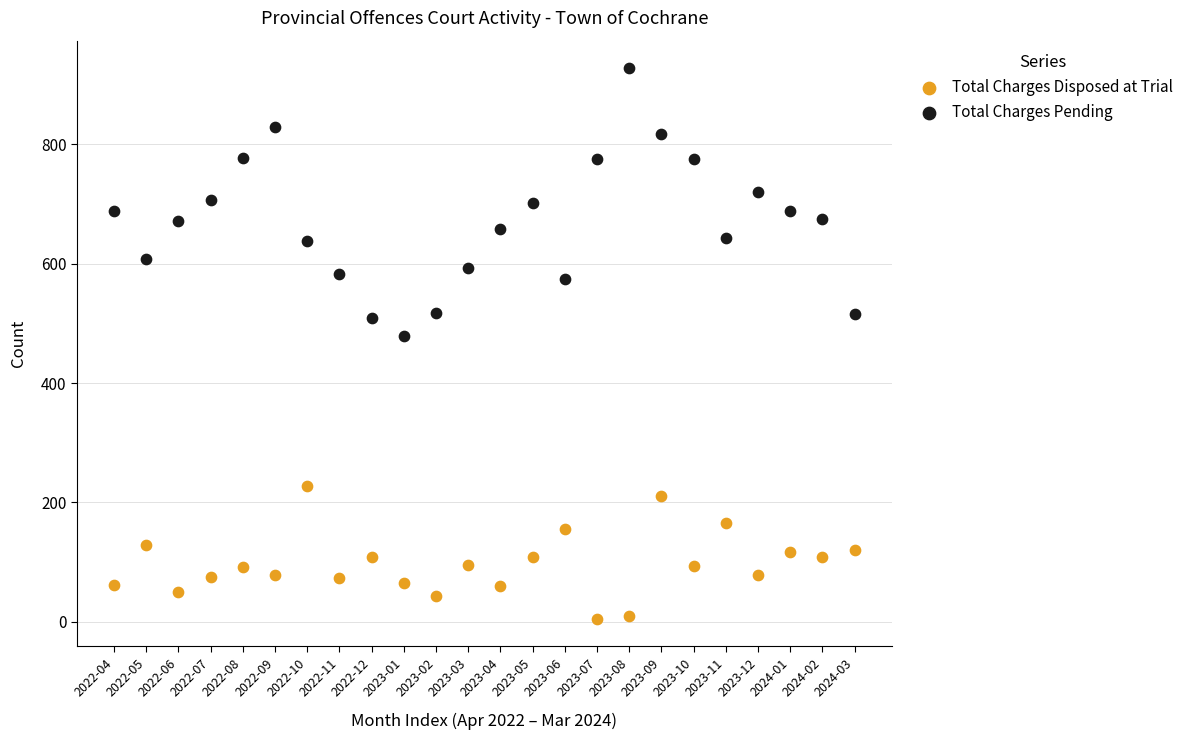

Which series has the widest spread of Y values?

Total Charges Pending